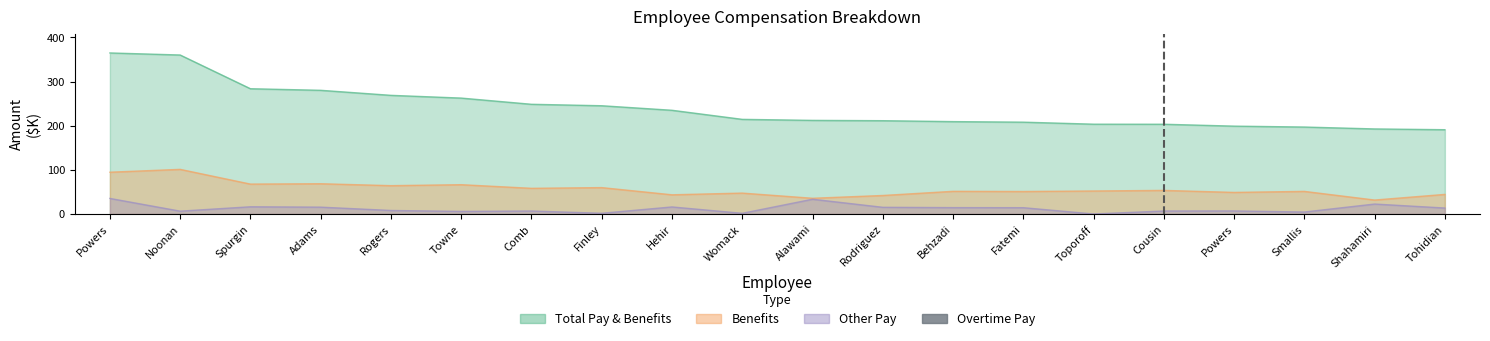

Read the Total Pay value at Tohidian.

191.0